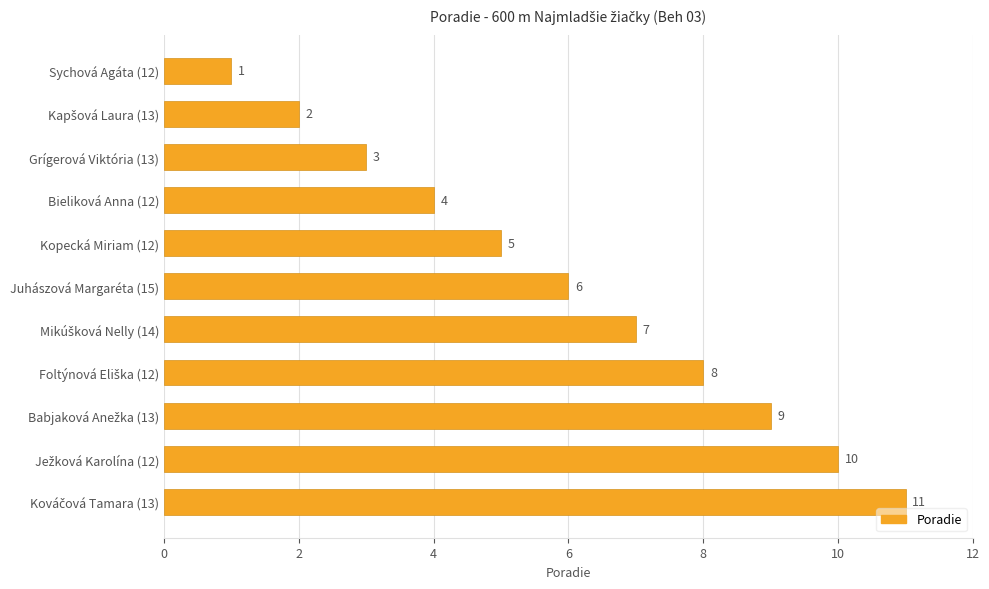

What is the minimum value shown in the chart?

1